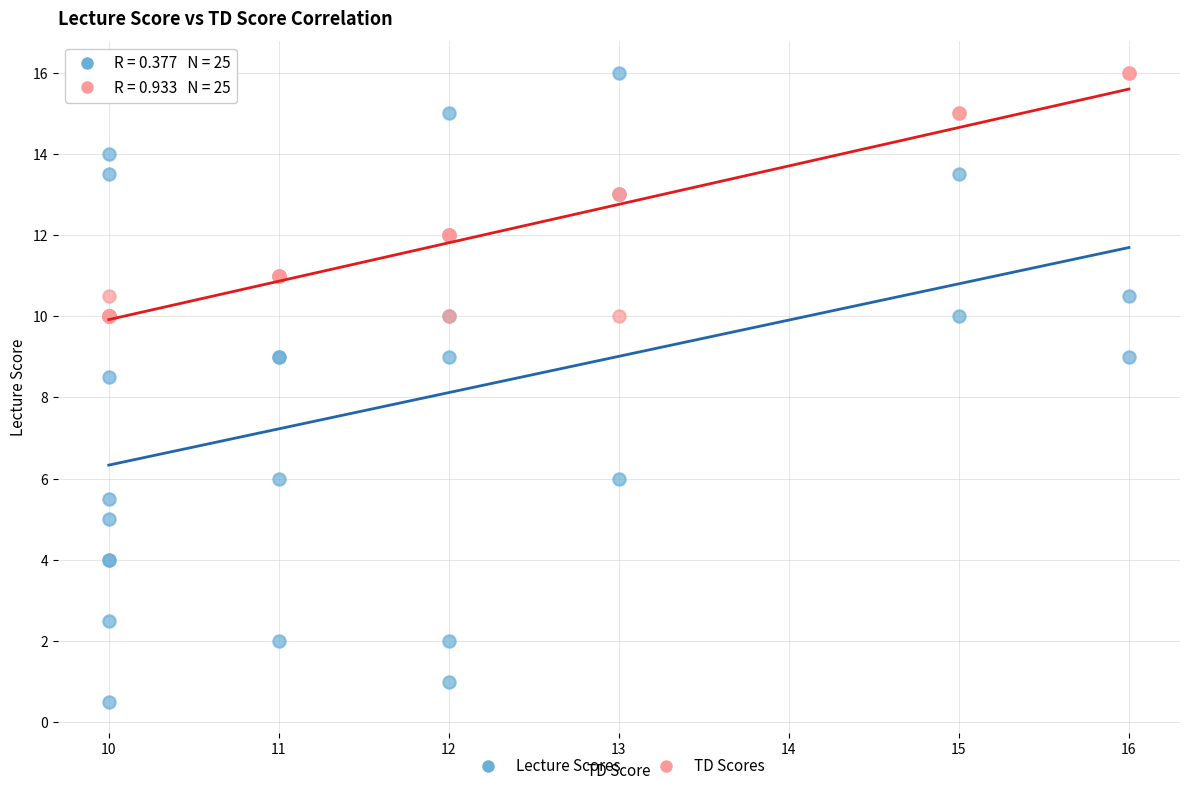

Across all series, what Y value is closest to 8?

8.5